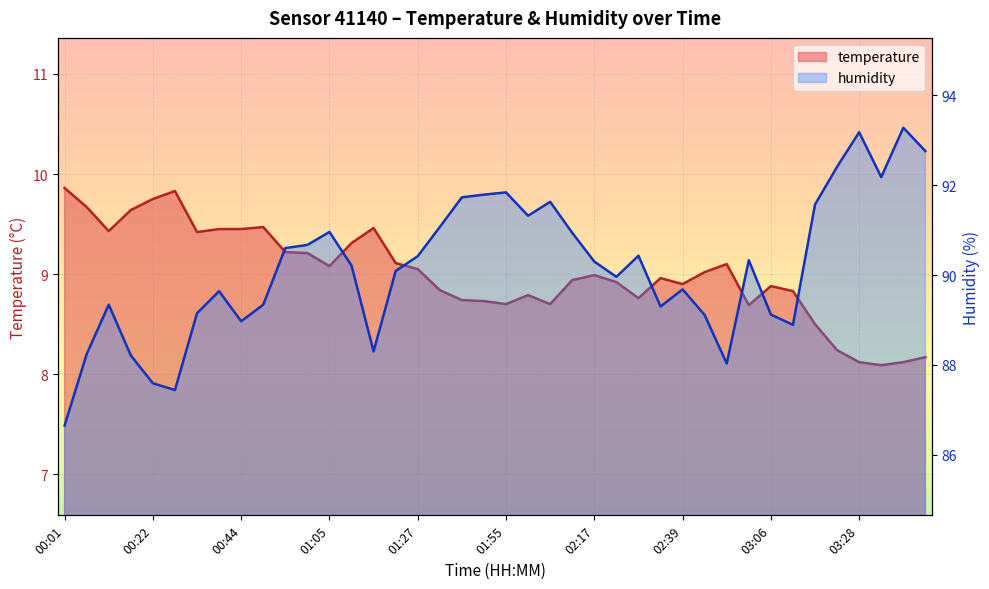

What is the difference between the highest and lowest values at 00:27?

77.6